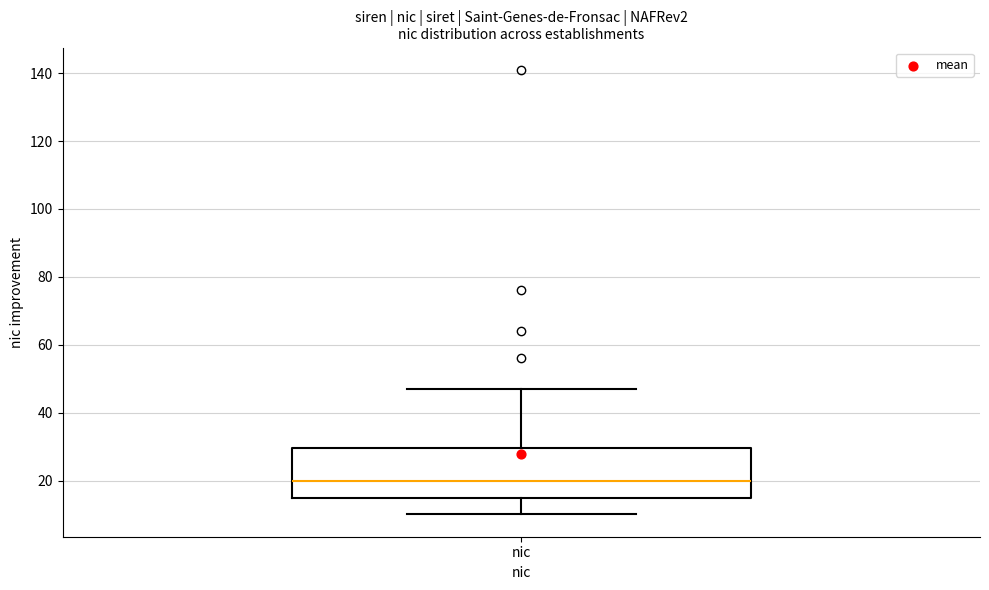

Read this box plot against the y-axis: the position of the median line, the range covered by the box, and the ends of both whiskers. The values are not printed on the chart, so give them approximately, as read against the axis.

median 20, box 16 to 30, whiskers 10 to 48